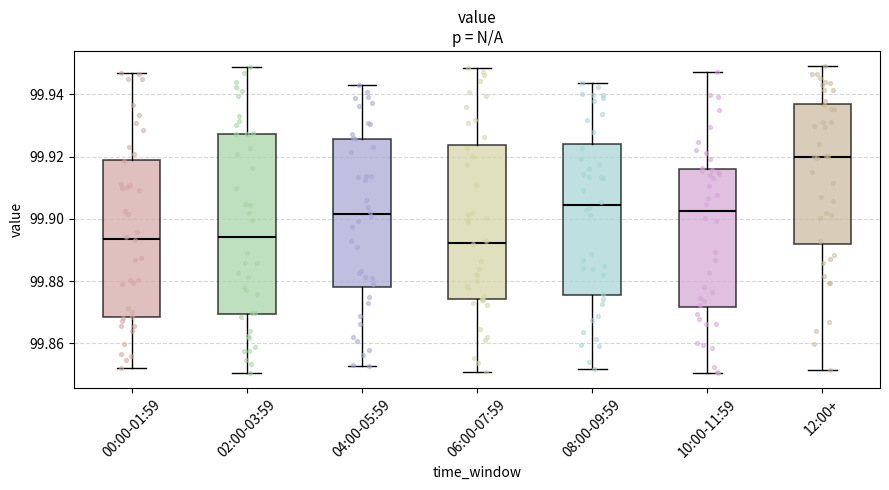

Reading left to right, read every box against the y-axis: the position of its median line, the range the box covers, and the ends of its whiskers. The values are not printed on the chart, so give them approximately, as read against the axis.

00:00-01:59: median 99.894, box 99.868 to 99.920, whiskers 99.852 to 99.946
02:00-03:59: median 99.894, box 99.870 to 99.928, whiskers 99.850 to 99.948
04:00-05:59: median 99.902, box 99.878 to 99.926, whiskers 99.852 to 99.942
06:00-07:59: median 99.892, box 99.874 to 99.924, whiskers 99.850 to 99.948
08:00-09:59: median 99.904, box 99.876 to 99.924, whiskers 99.852 to 99.944
10:00-11:59: median 99.902, box 99.872 to 99.916, whiskers 99.850 to 99.948
12:00+: median 99.920, box 99.892 to 99.936, whiskers 99.852 to 99.950